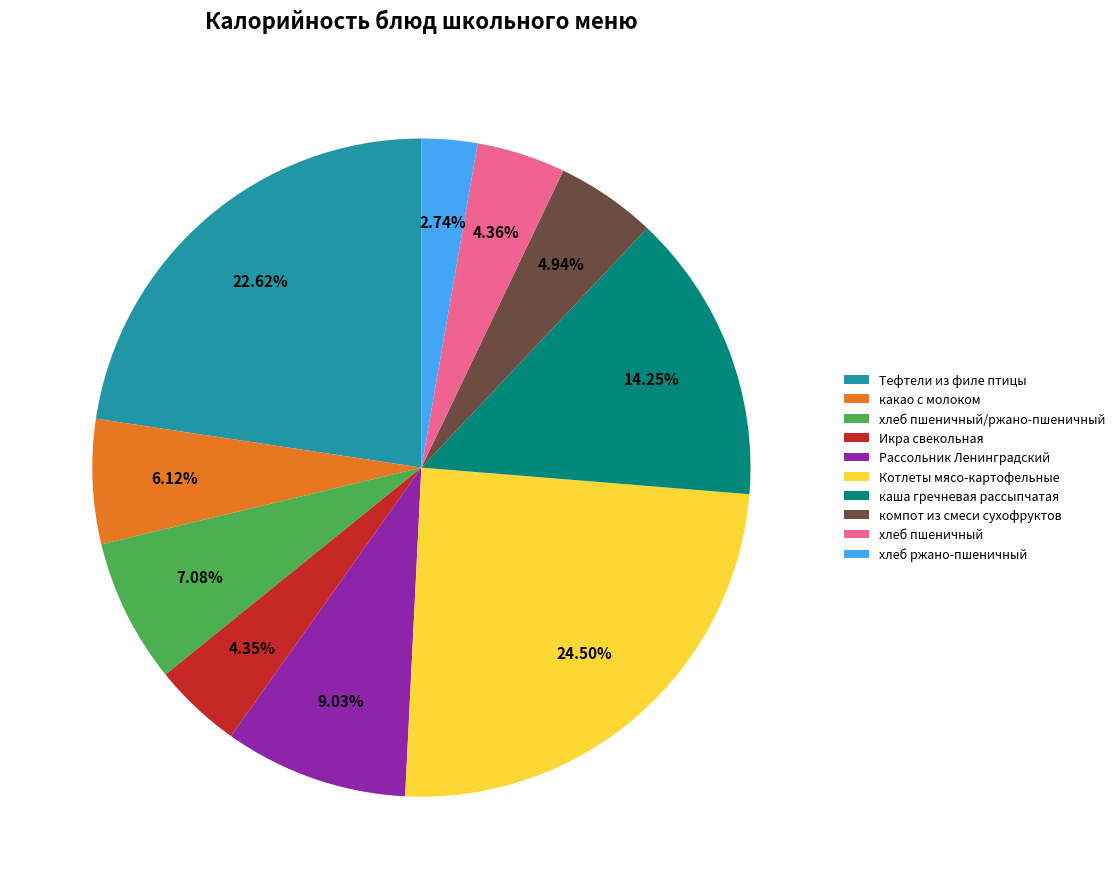

Count the number of slices in the pie.

10